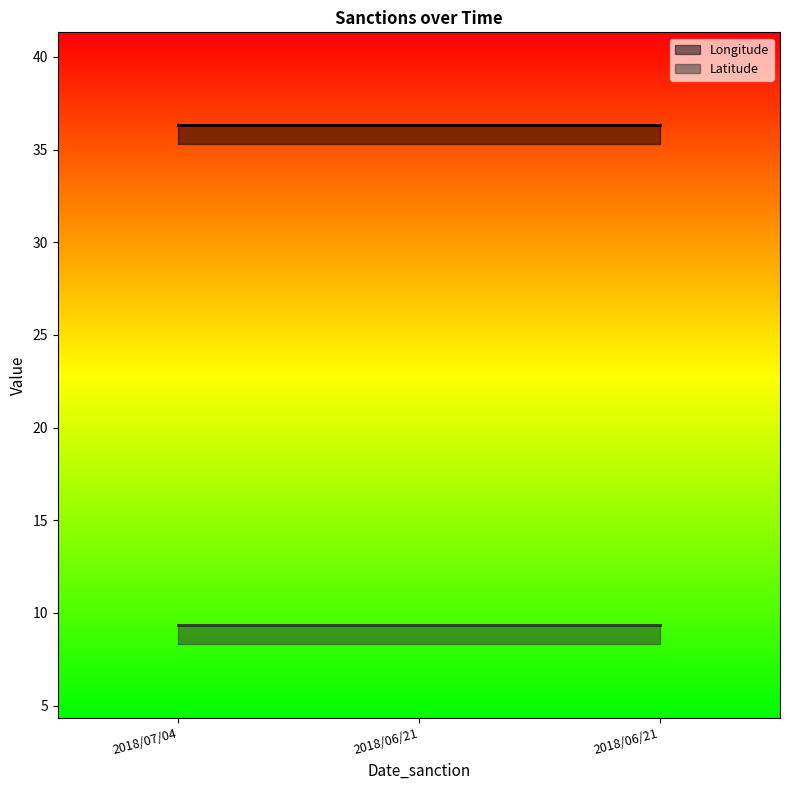

True or false: Latitude has a value of 9.3 at 2018/06/21.

True